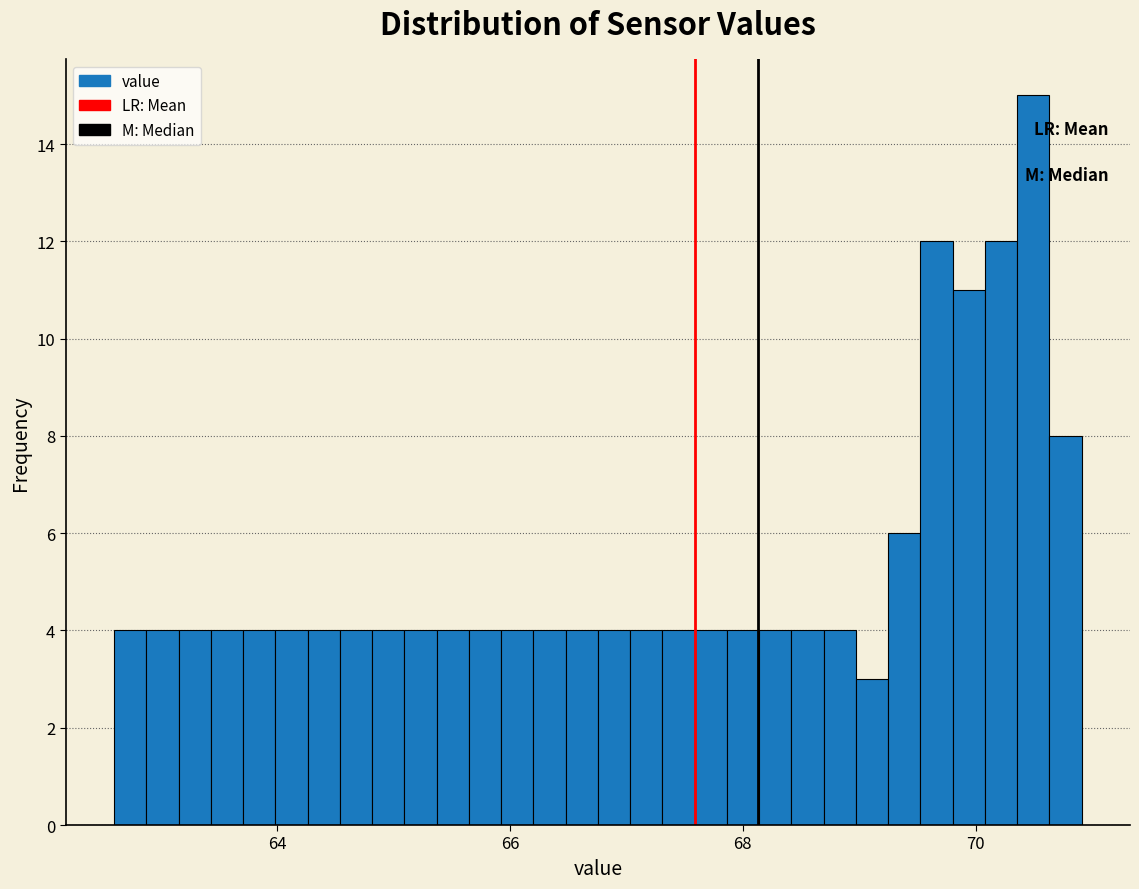

Read against the x-axis, roughly where is the centre of the tallest bar?

70.4